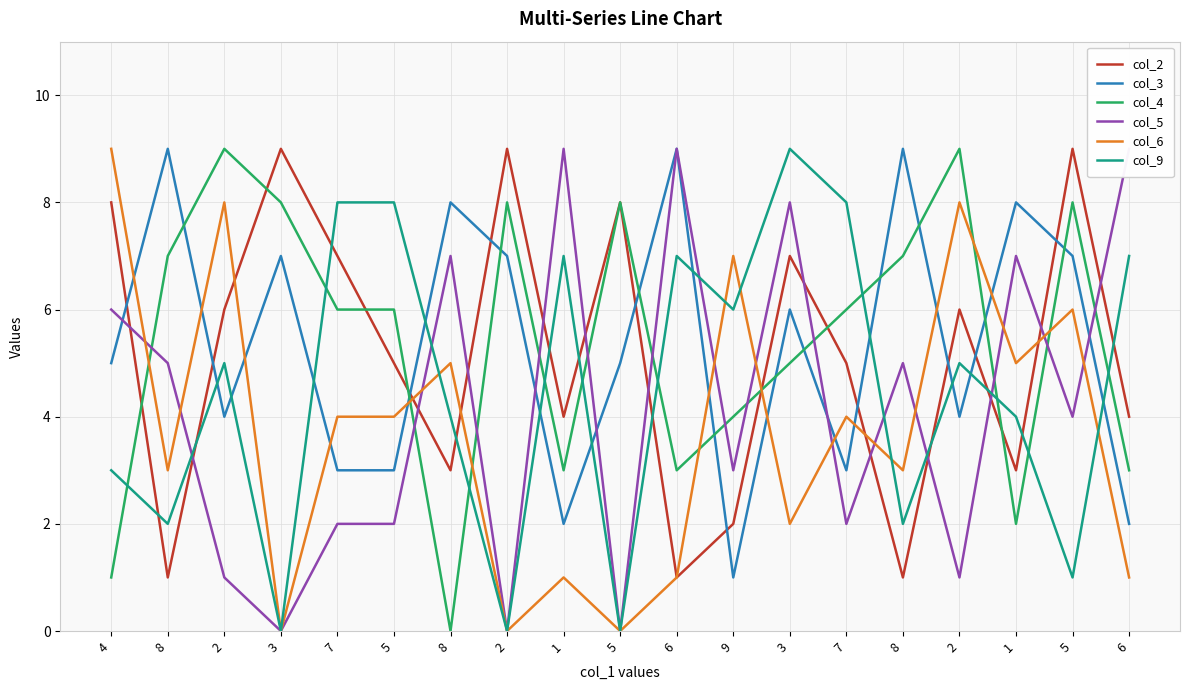

At which label is col_4 closest to 4?

9